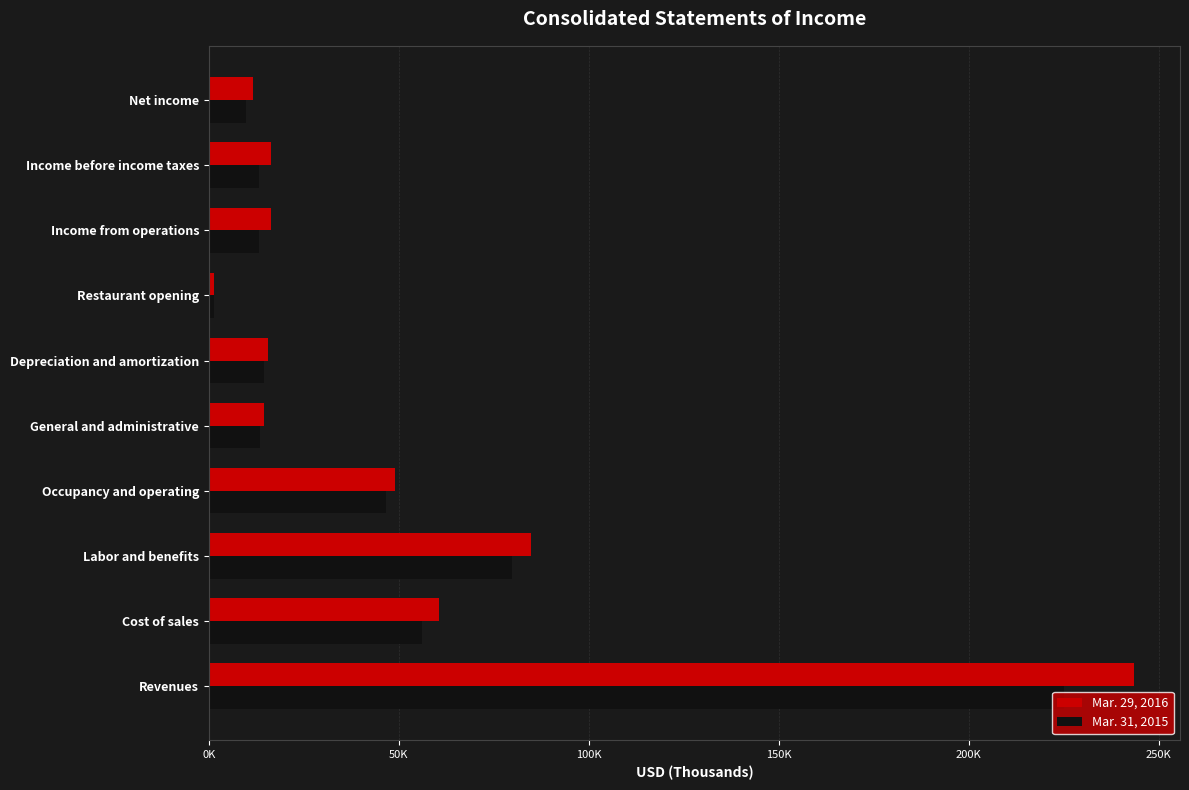

Rank the series by their average value, from highest to lowest.

Mar. 29, 2016, Mar. 31, 2015